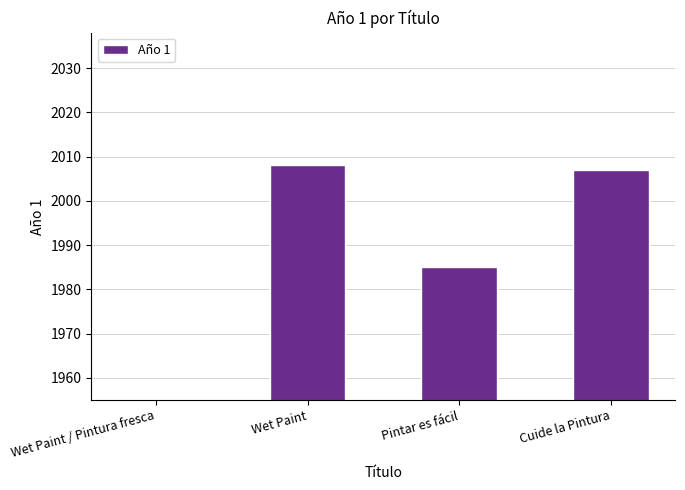

Reading left to right, list all the values displayed in this chart.

0	2008	1985	2007